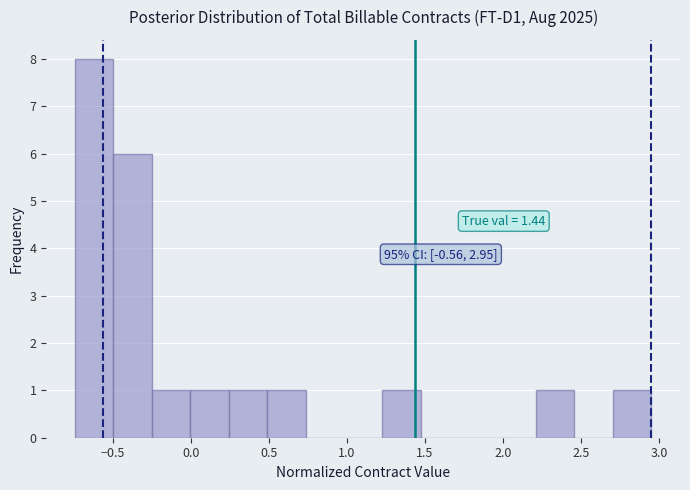

Which range on the x-axis has the tallest bar?

-0.75 to -0.50